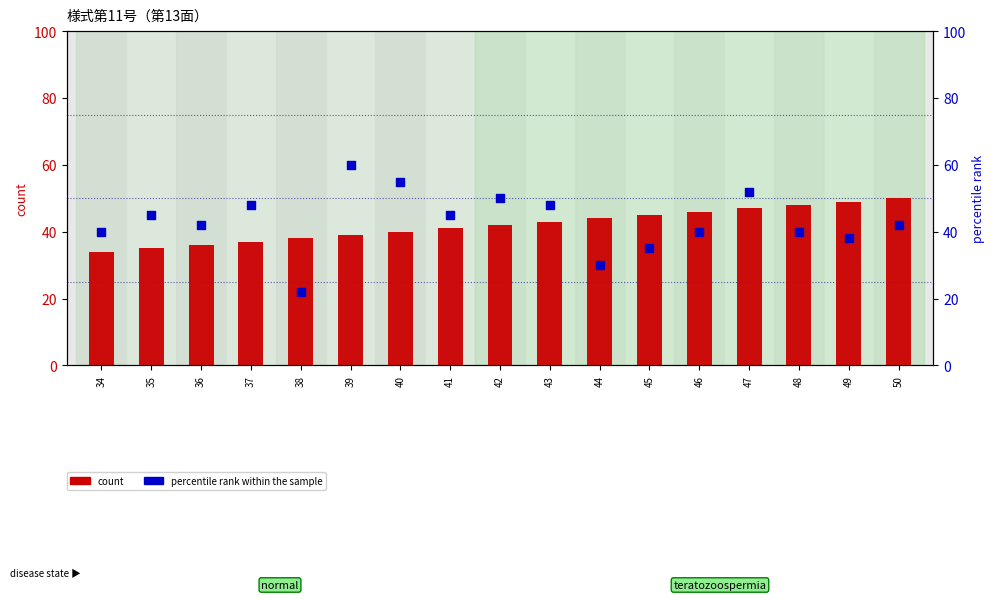

What are all the series names shown in the legend?

count, percentile rank within the sample